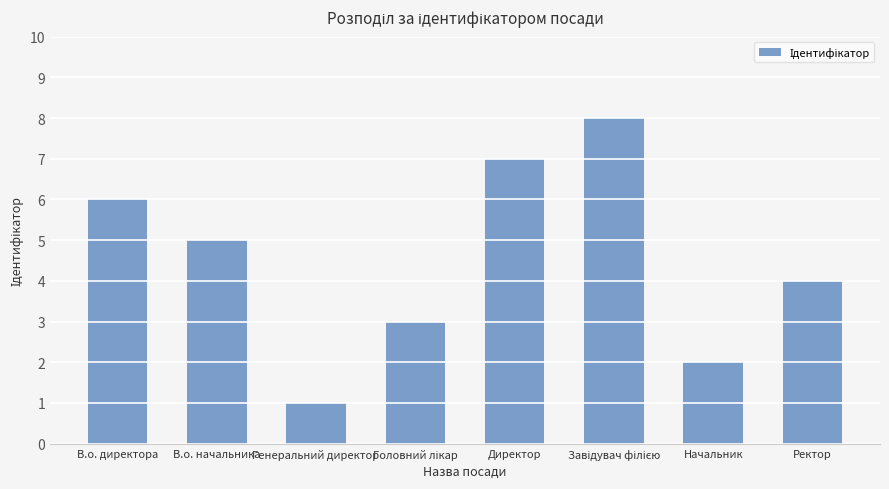

Read the value at Ректор.

4